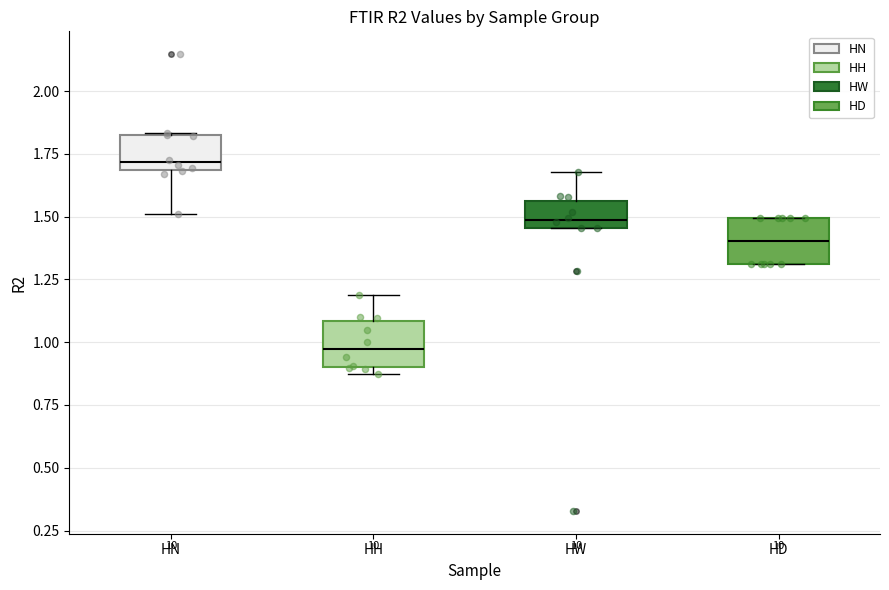

Where does the median line of the box for HW sit on the y-axis? The values are not printed on the chart, so give them approximately, as read against the axis.

1.50